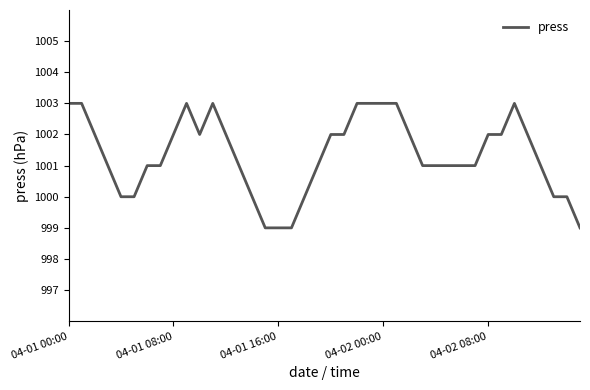

What is the difference between the maximum and minimum values?

4